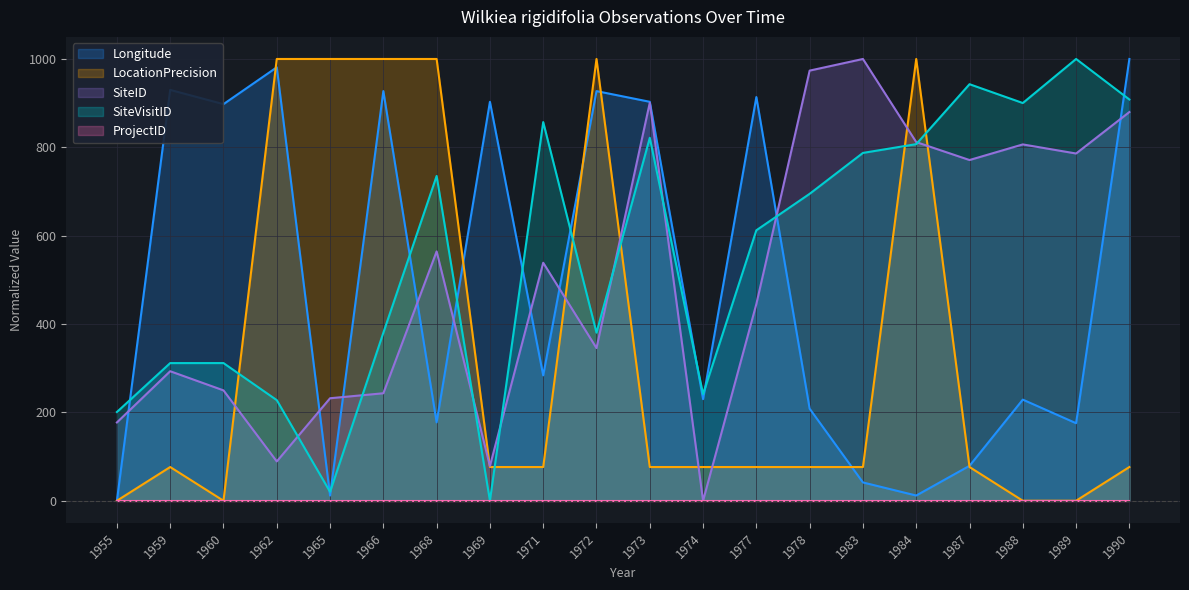

What is the difference between the maximum and minimum values in the LocationPrecision series?

1000.0